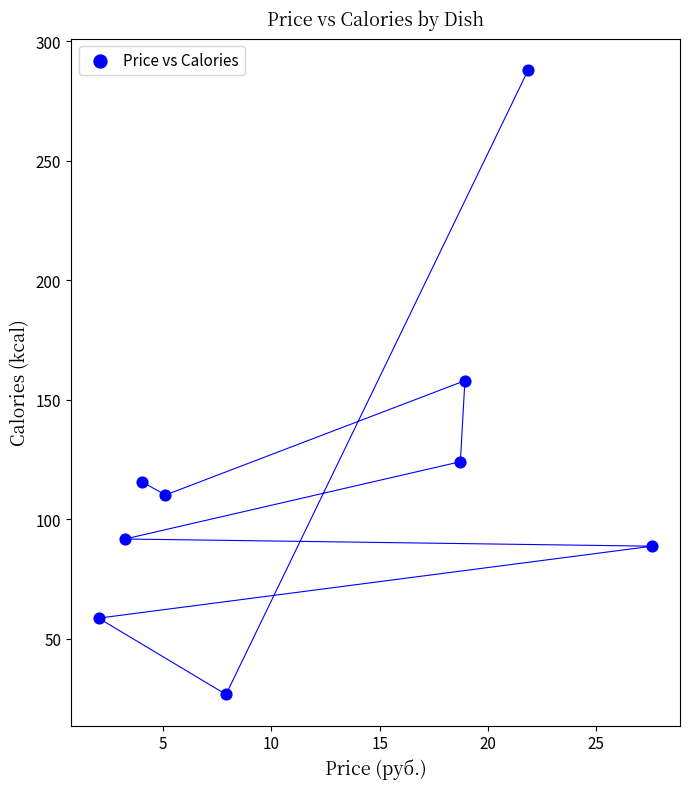

What is the average X value?

12.2